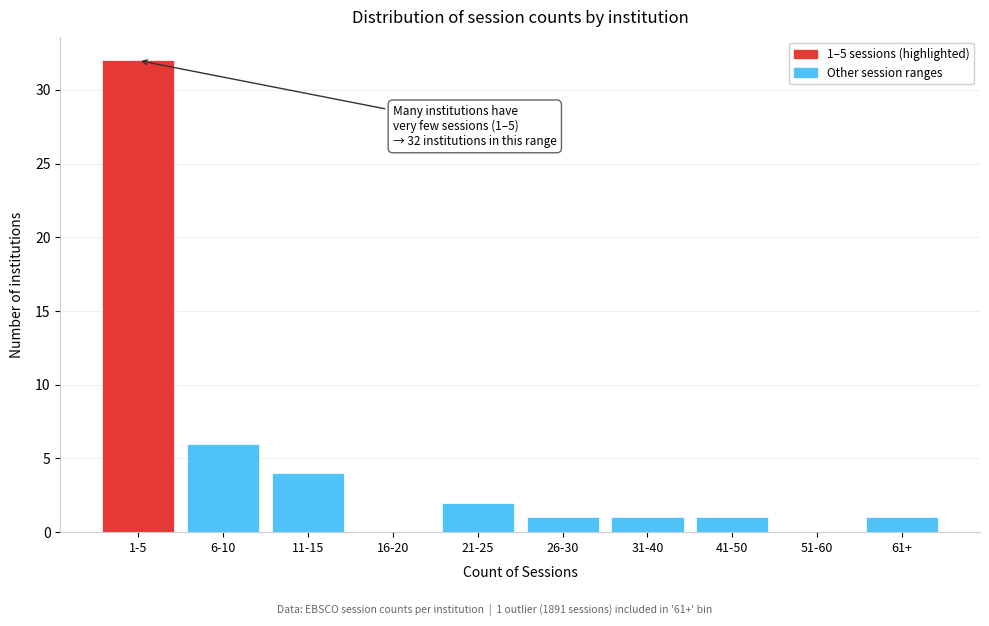

Reading left to right, extract all data points from this chart.

1-5=32	6-10=6	11-15=4	16-20=0	21-25=2	26-30=1	31-40=1	41-50=1	51-60=0	61+=1